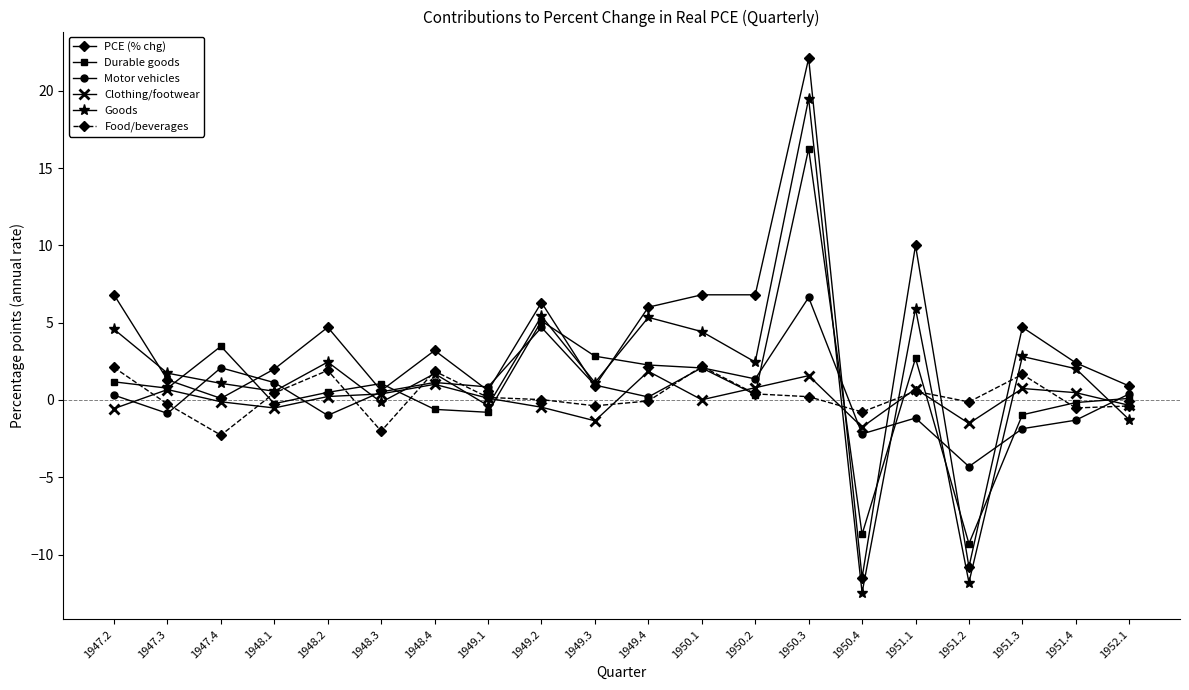

Which series has the widest spread of values?

PCE (% chg)